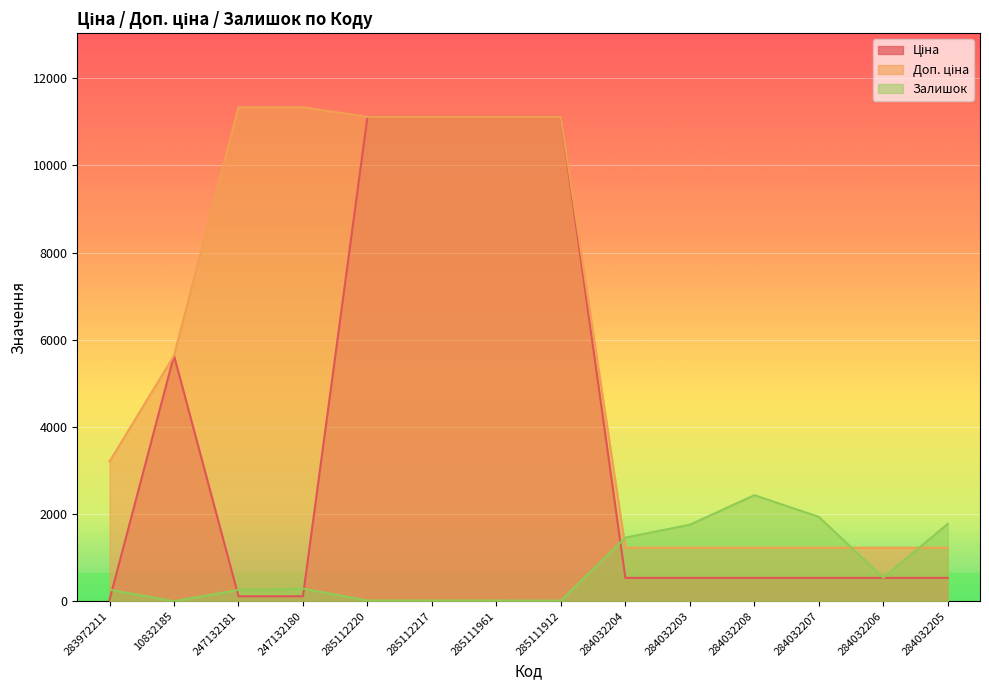

Between 285111912 and 284032207, which series saw the biggest shift?

Ціна